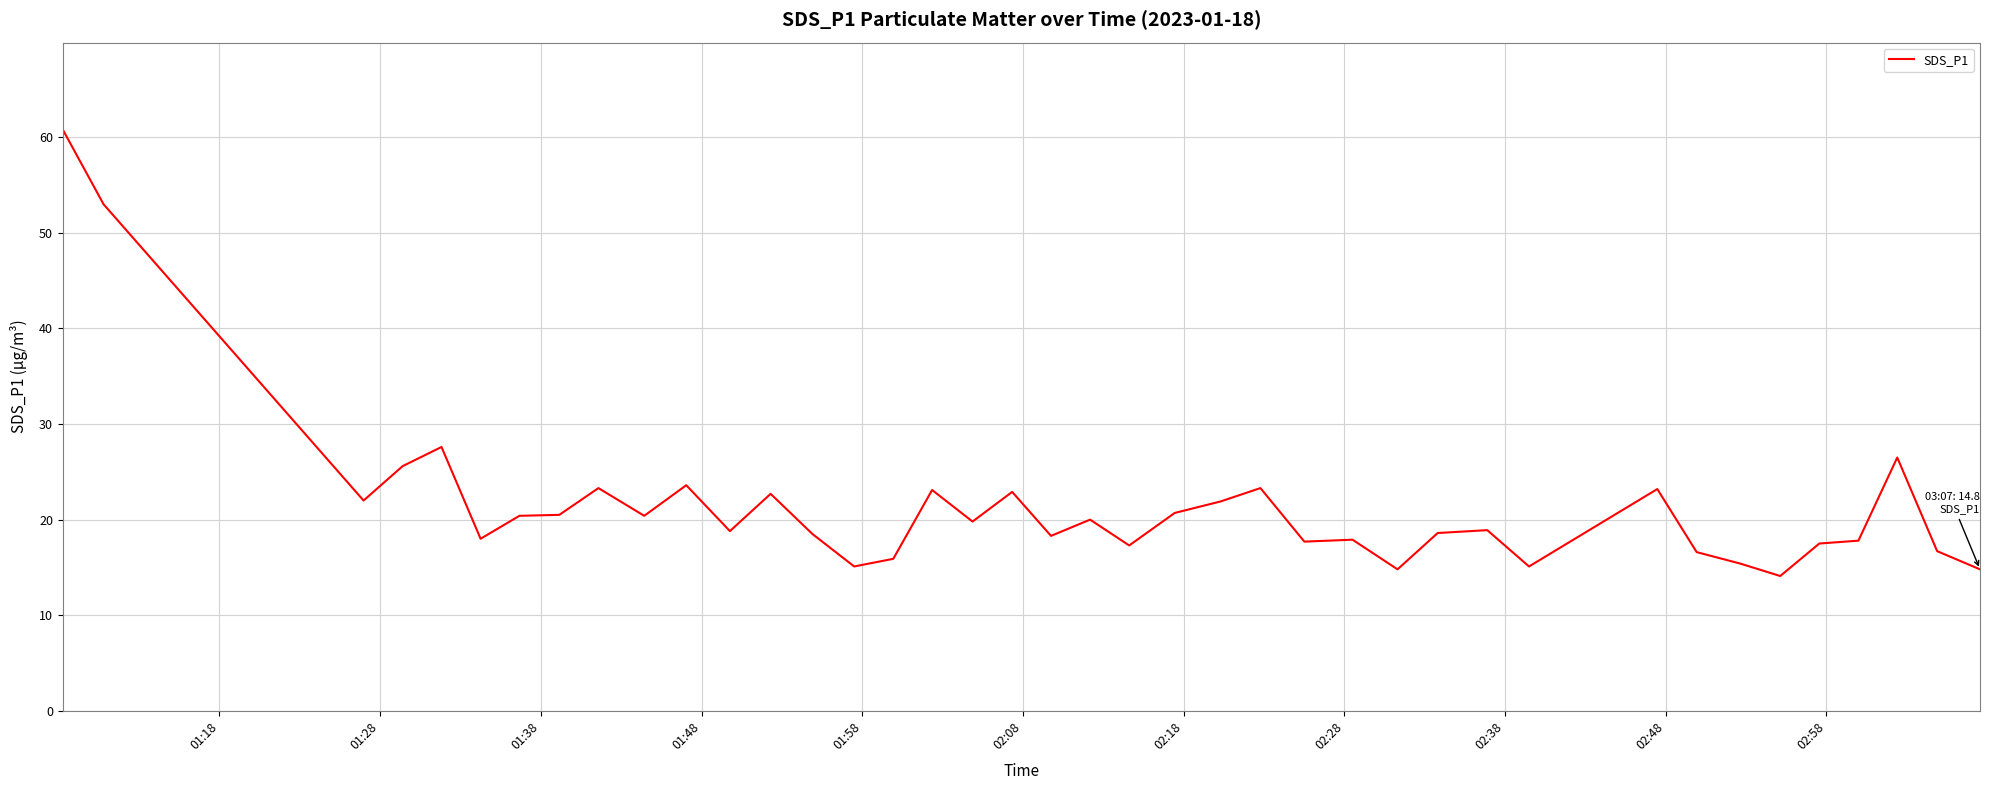

Is this an area chart (filled region under the line)?

No